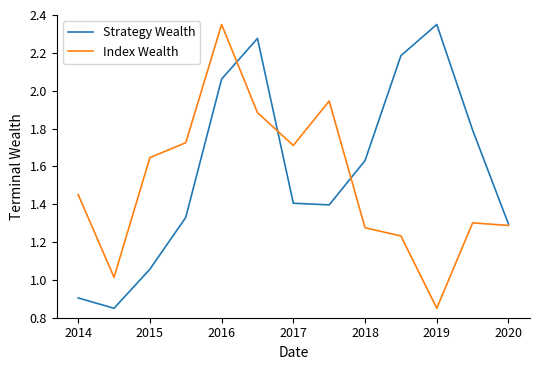

How many series are shown in this chart?

2